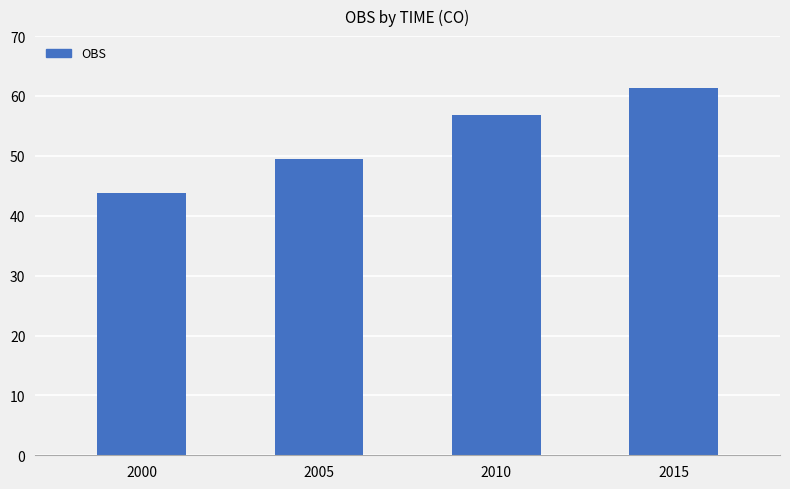

What is the difference between the values at 2005 and 2015?

12.0